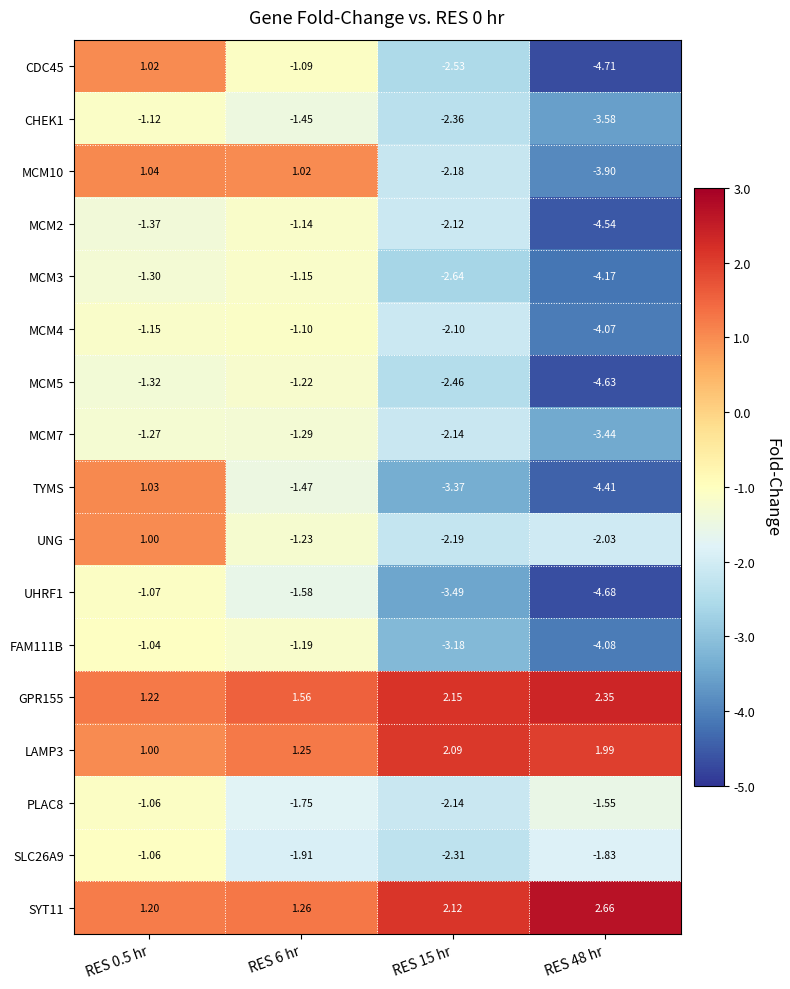

Is the value of MCM10 at RES 6 hr greater than the value of CHEK1 at RES 15 hr?

Yes